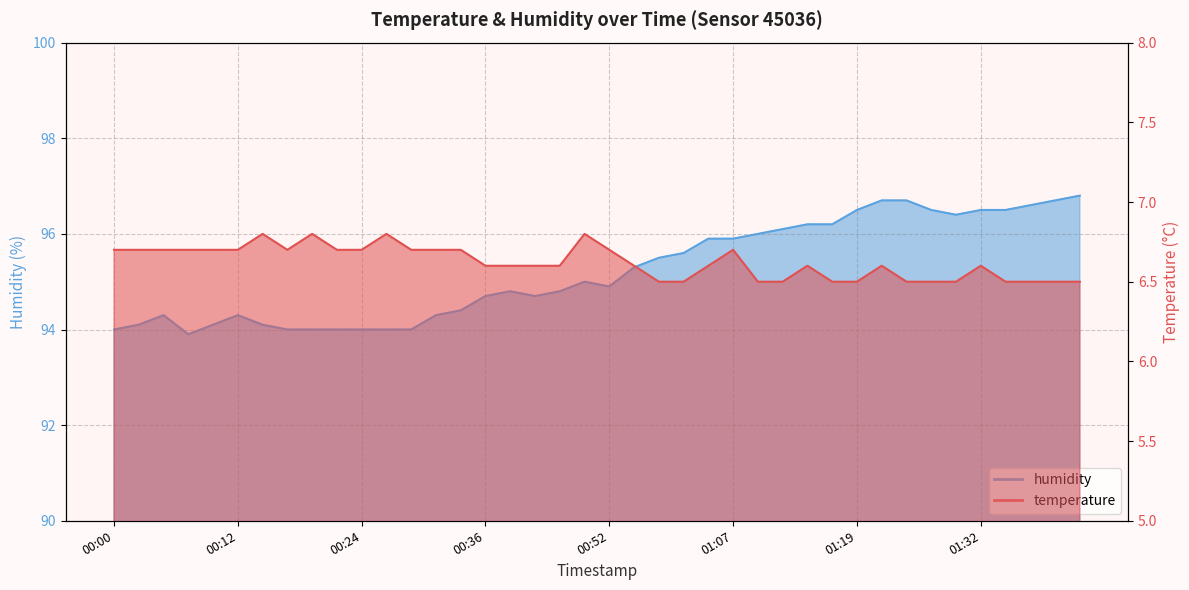

What is the difference between the highest and lowest values at 01:09?

89.5